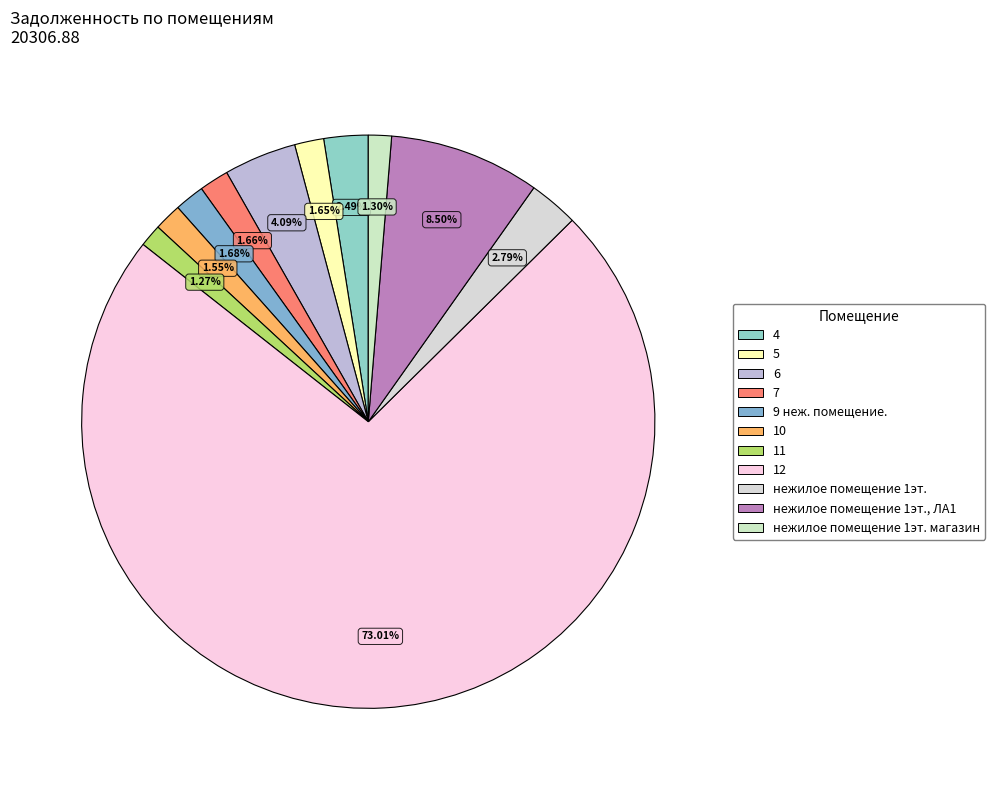

How many slices are in this pie chart?

11